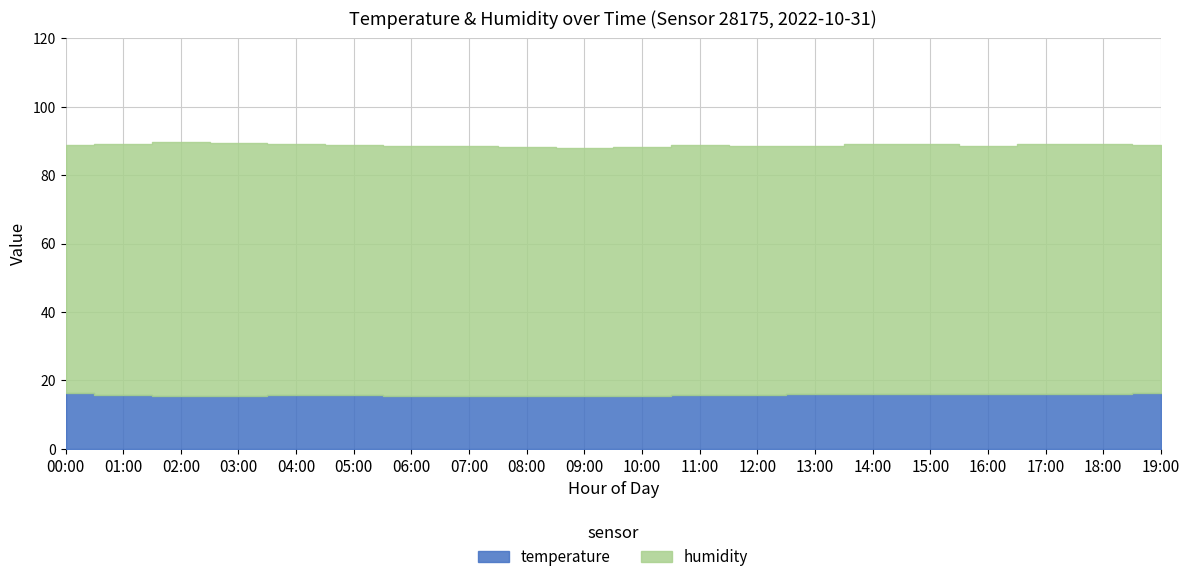

How many interior local peaks does the humidity series have?

5